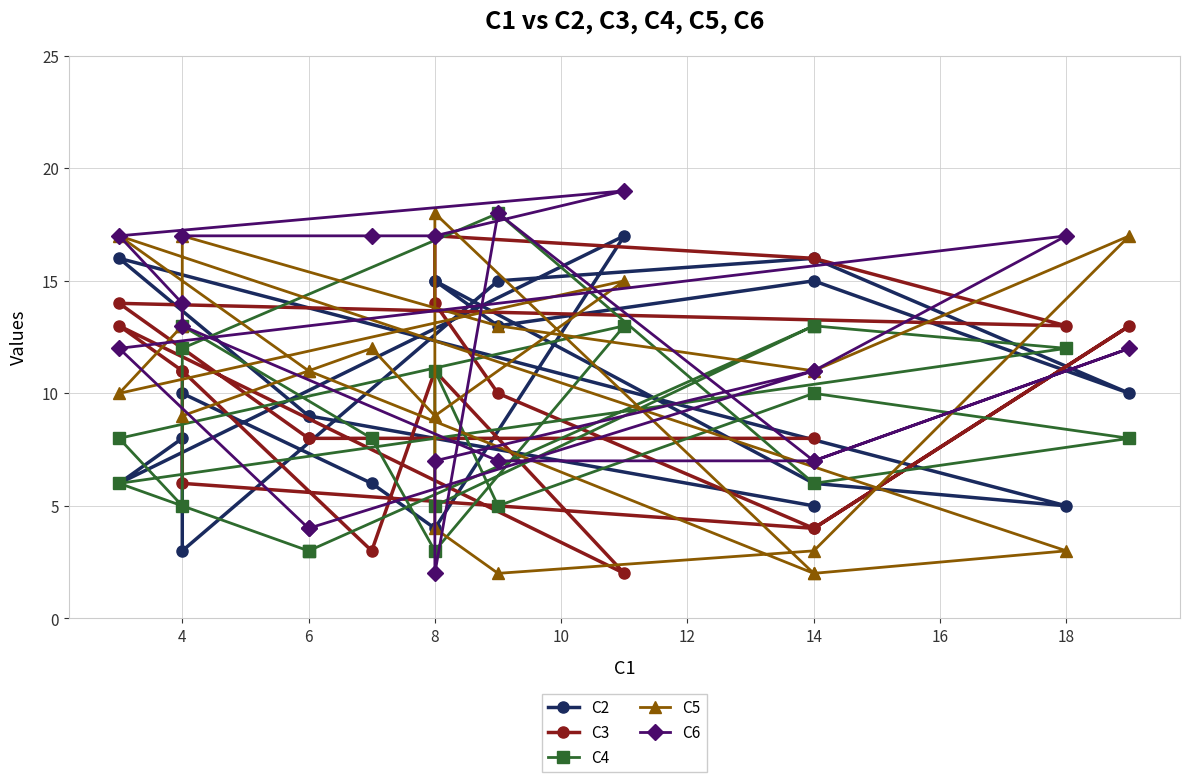

Which series changed the most between 14 and 18?

C6